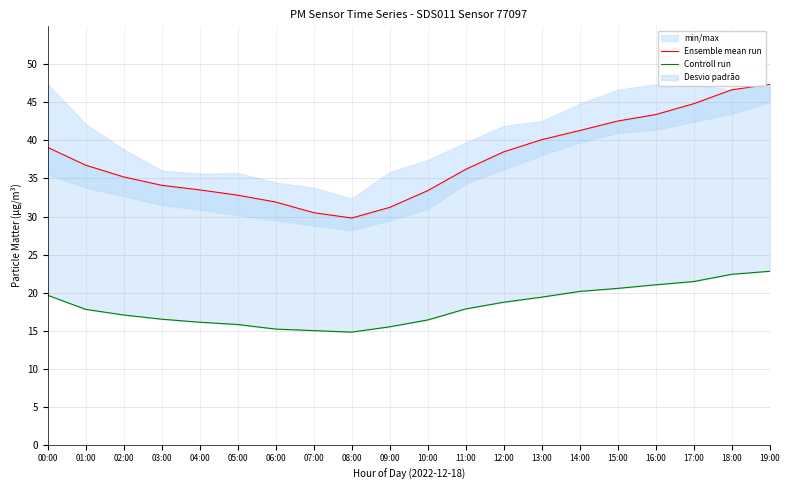

At which category does Ensemble mean run reach its first local valley?

08:00